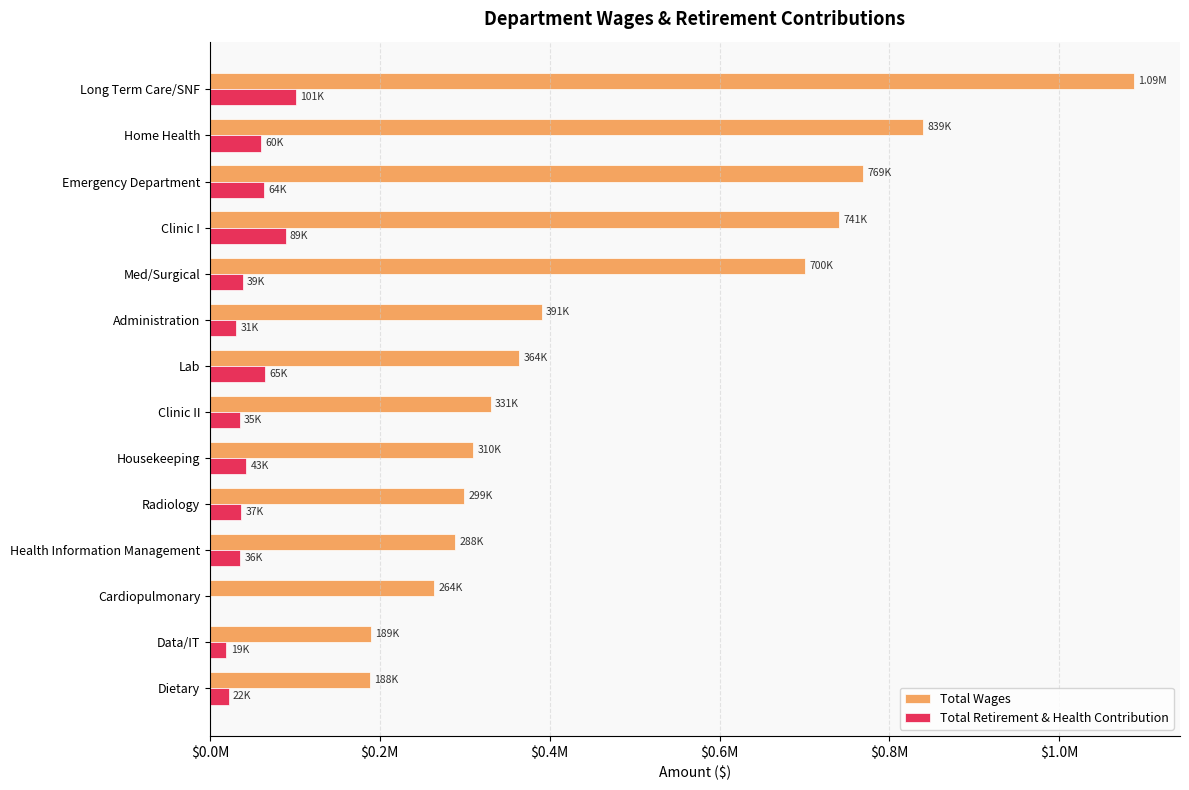

What are all the series names shown in the legend?

Total Wages, Total Retirement & Health Contribution